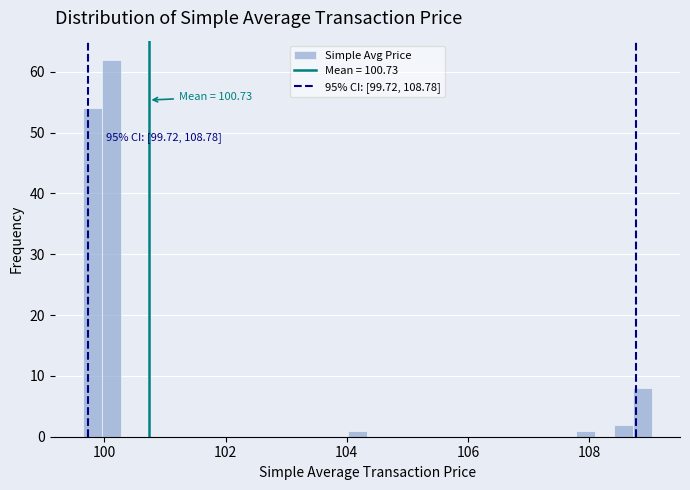

Around what value on the x-axis is the tallest bar? Give the approximate position of its centre, as read against the axis.

100.2